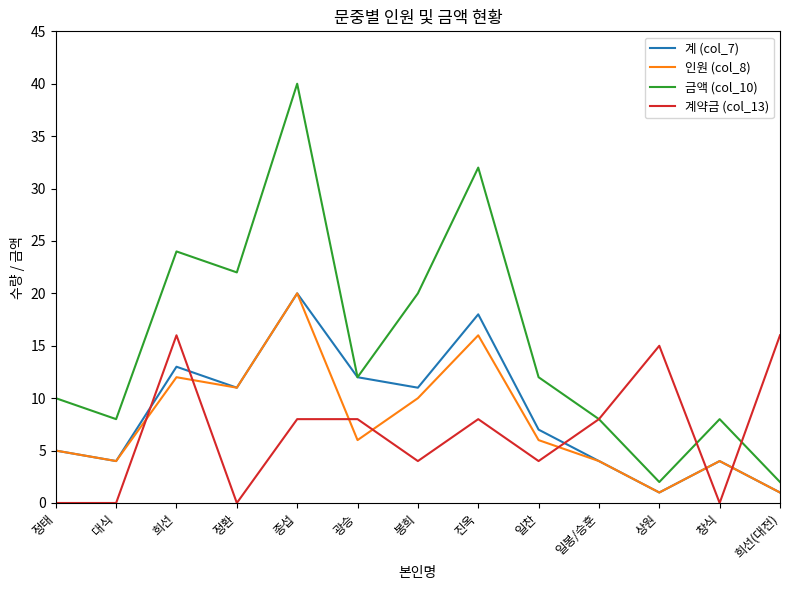

At how many categories does at least one series exceed 27?

2